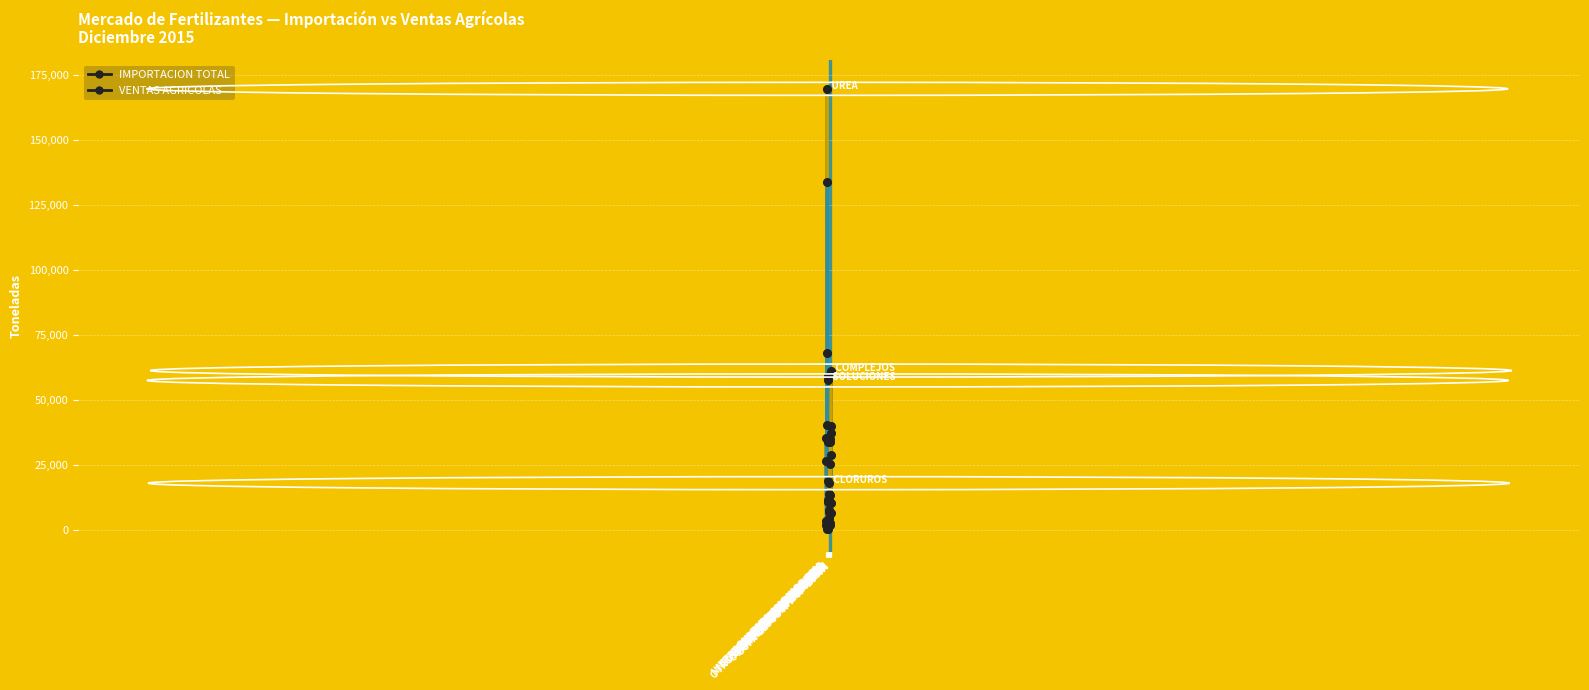

What is the total value across all series at NITROSULFATO AMONICO 26%?

5374